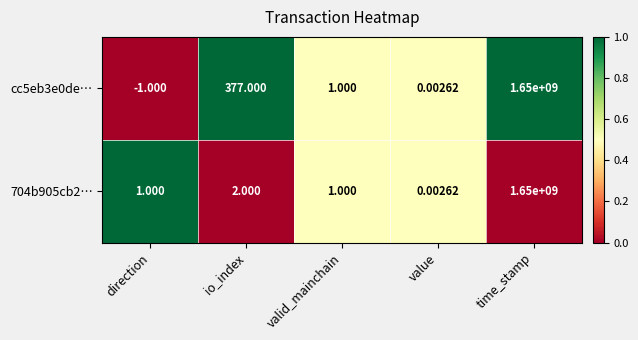

At which label is cc5eb3e0de… closest to 824999999?

io_index